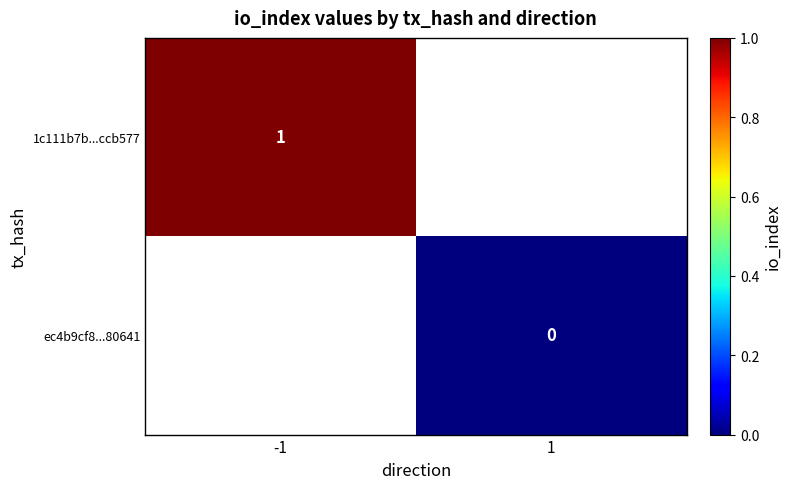

The value of 1c111b7b...ccb577 at -1 is 0.5. True or false?

False